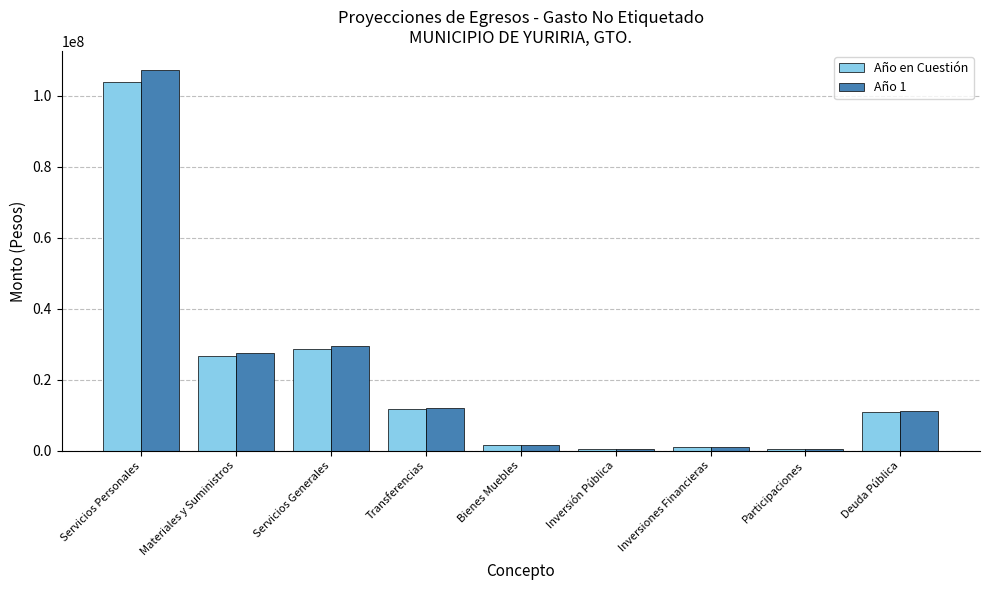

What is the greatest value displayed?

107253145.2